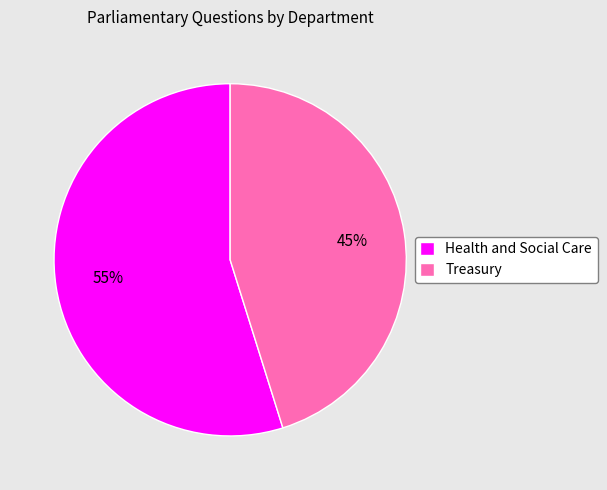

What is the smallest slice in the pie chart?

Treasury